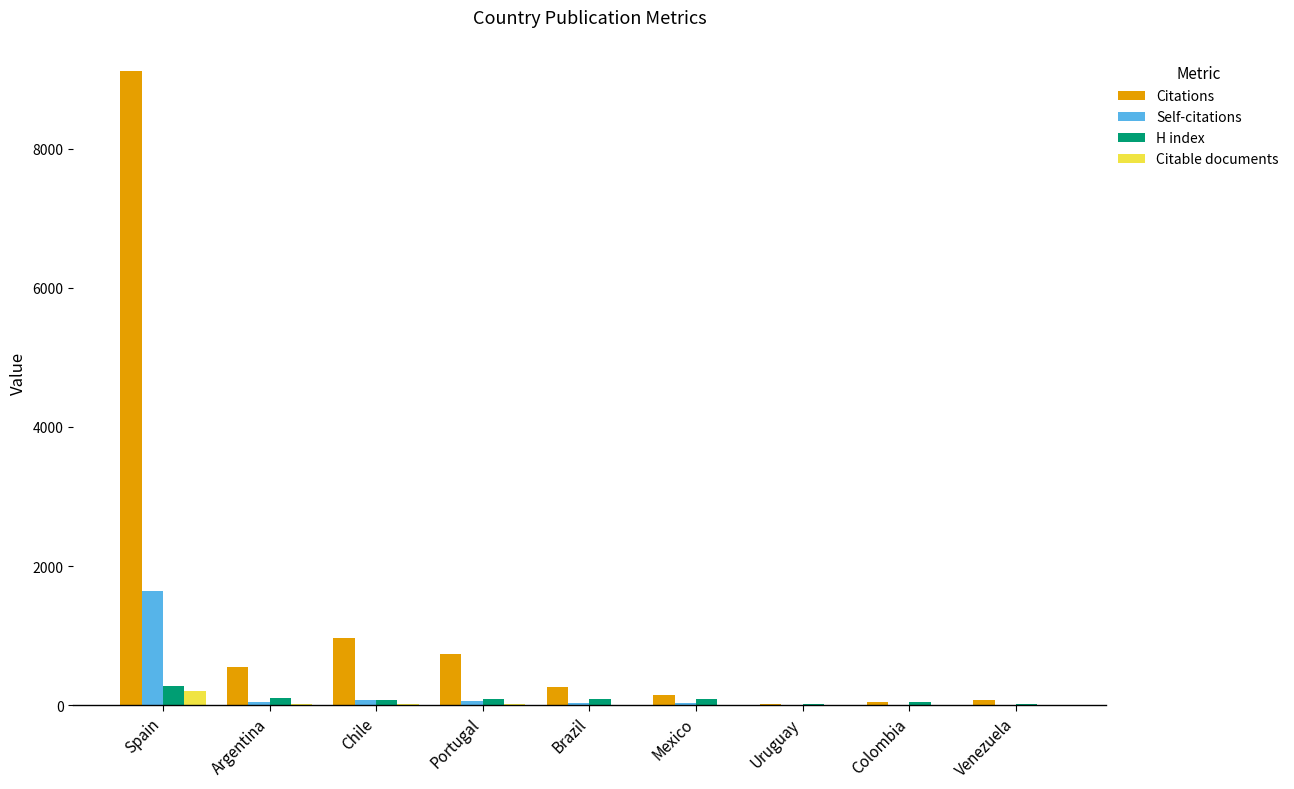

Which series has the largest total across all categories?

Citations